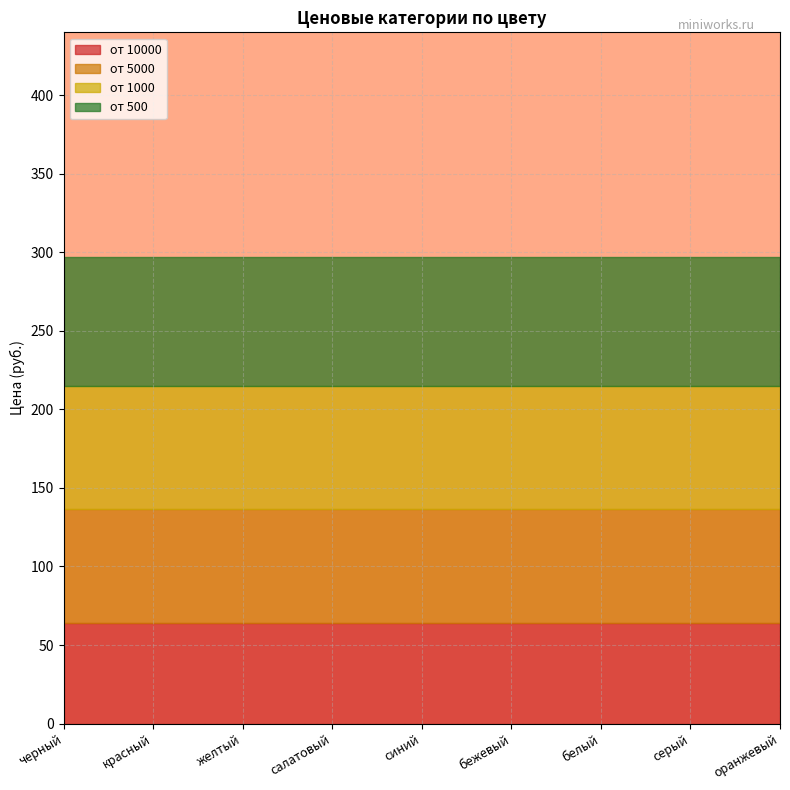

What is the value of the от 10000 point at the 3rd from the left?

64.3